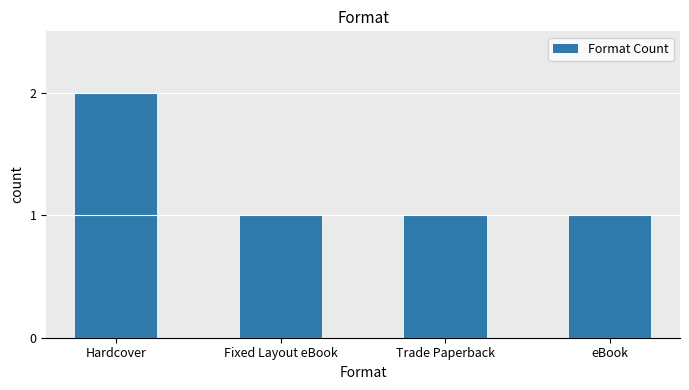

Reading left to right, extract all data points from this chart.

2	1	1	1